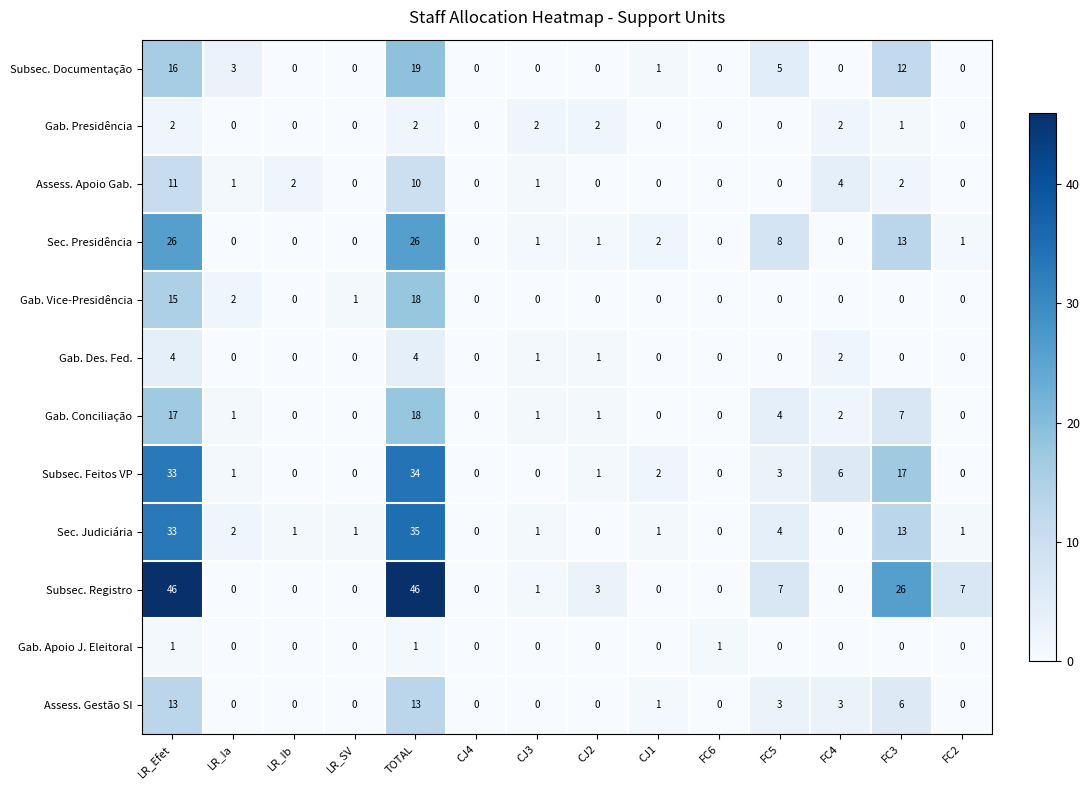

What is the maximum value shown in the chart?

46